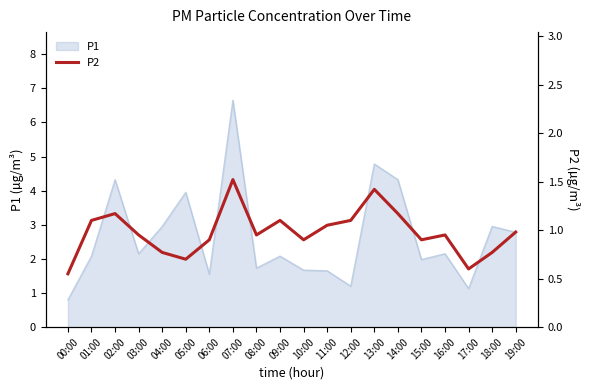

The value of P1 at 16:00 is 2.1. True or false?

True